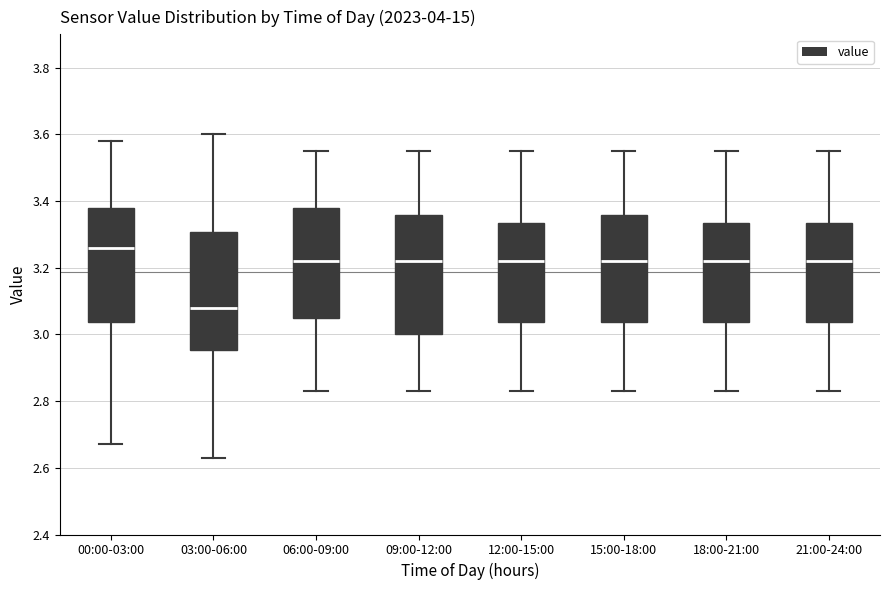

Where does the upper whisker of the box for 06:00-09:00 end on the y-axis? The values are not printed on the chart, so give them approximately, as read against the axis.

3.56